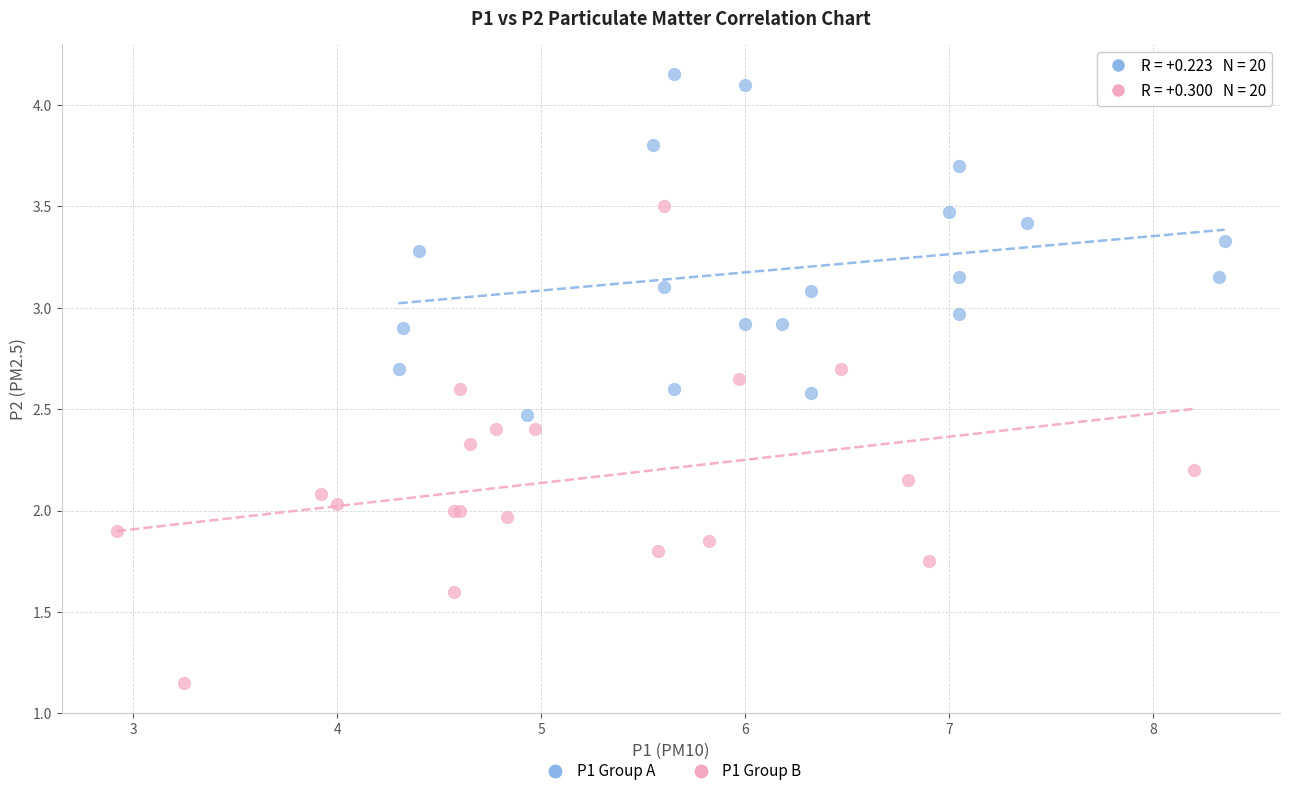

Which series has the largest Y range (max minus min)?

P1 Group B